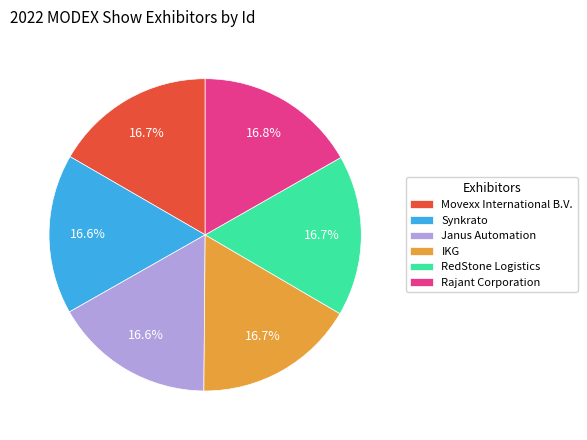

To the nearest percent, what is the combined percentage of Janus Automation and Movexx International B.V.?

33%